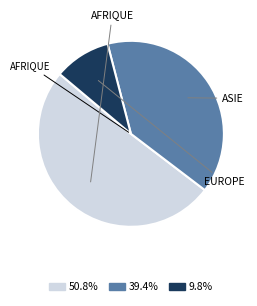

Does any single category account for the majority?

Yes